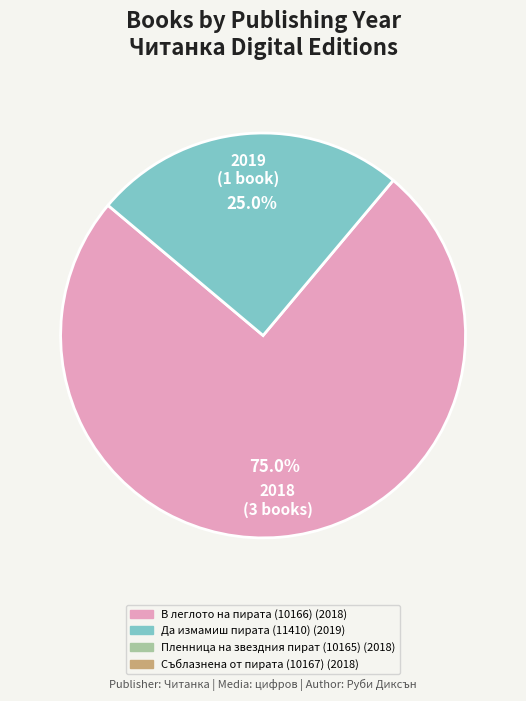

Does any single category account for the majority?

Yes